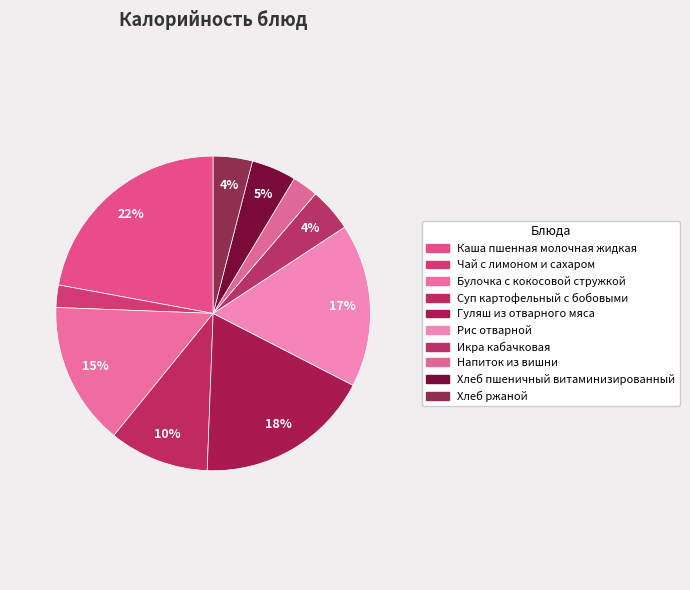

Count the number of slices in the pie.

10